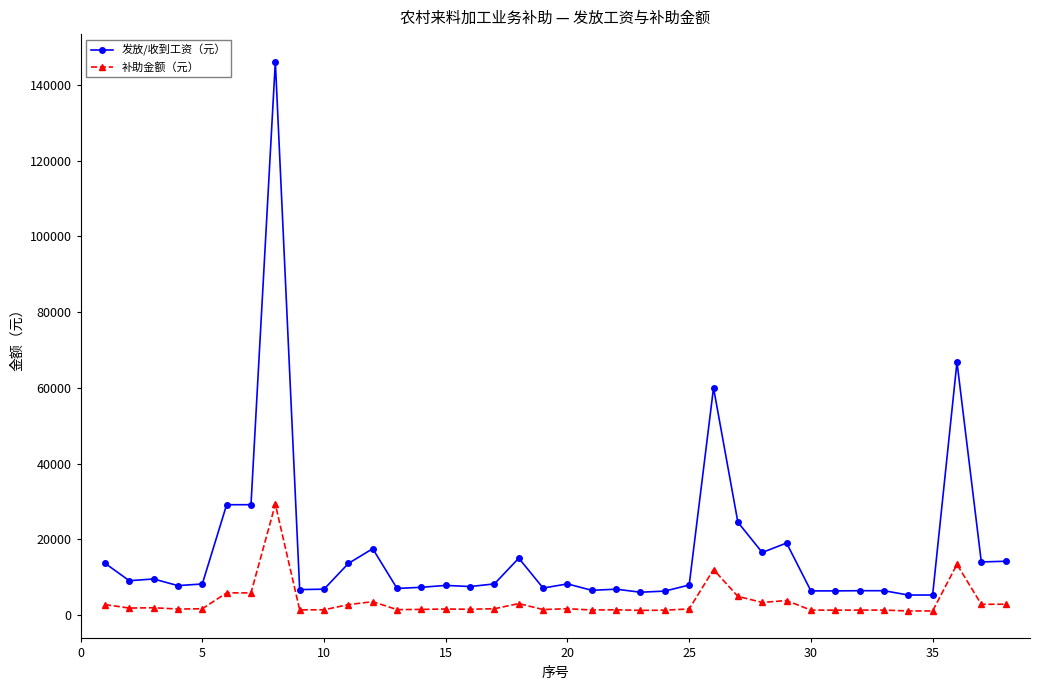

Rank the series by their maximum value, from lowest to highest.

补助金额（元）, 发放/收到工资（元）